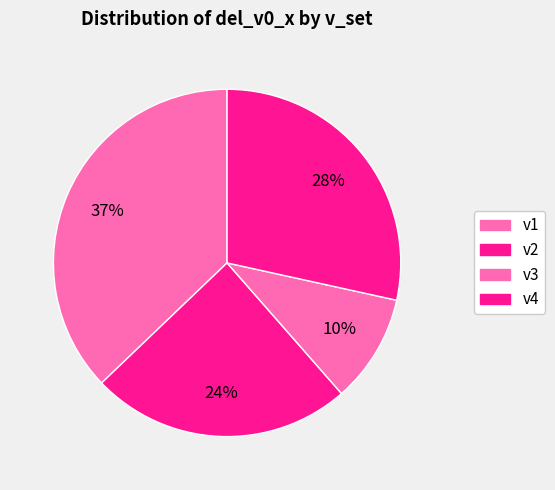

How many slices are in this pie chart?

4